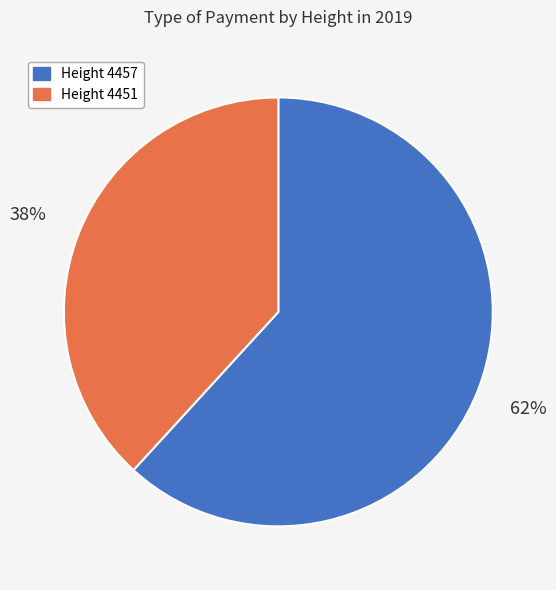

To the nearest percent, what is the combined percentage of Height 4451 and Height 4457?

100%